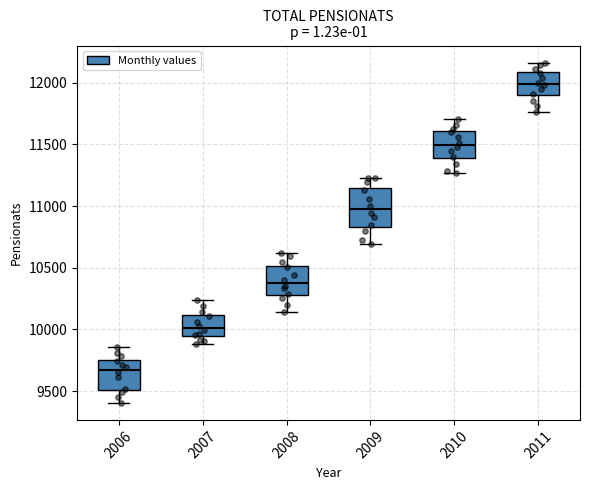

Where does the median line of the box at x = 2010 sit on the y-axis? The values are not printed on the chart, so give them approximately, as read against the axis.

11500